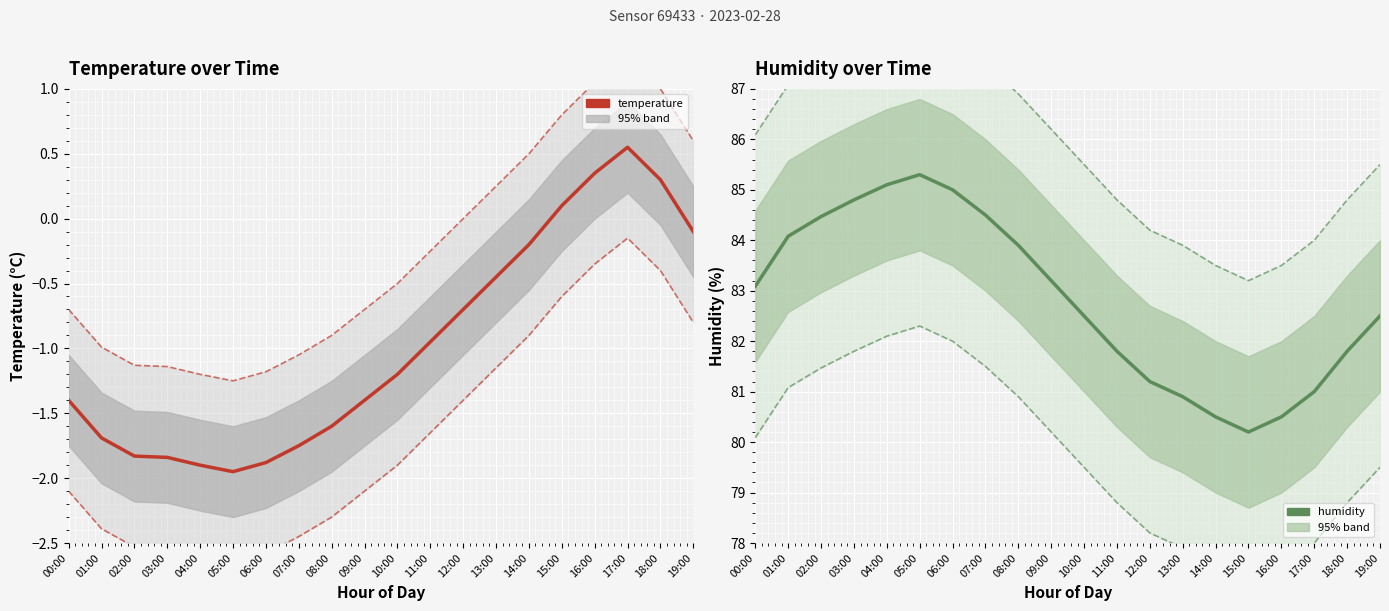

Is the value of temperature_lower at 15:00 greater than the value of humidity_lower at 18:00?

No